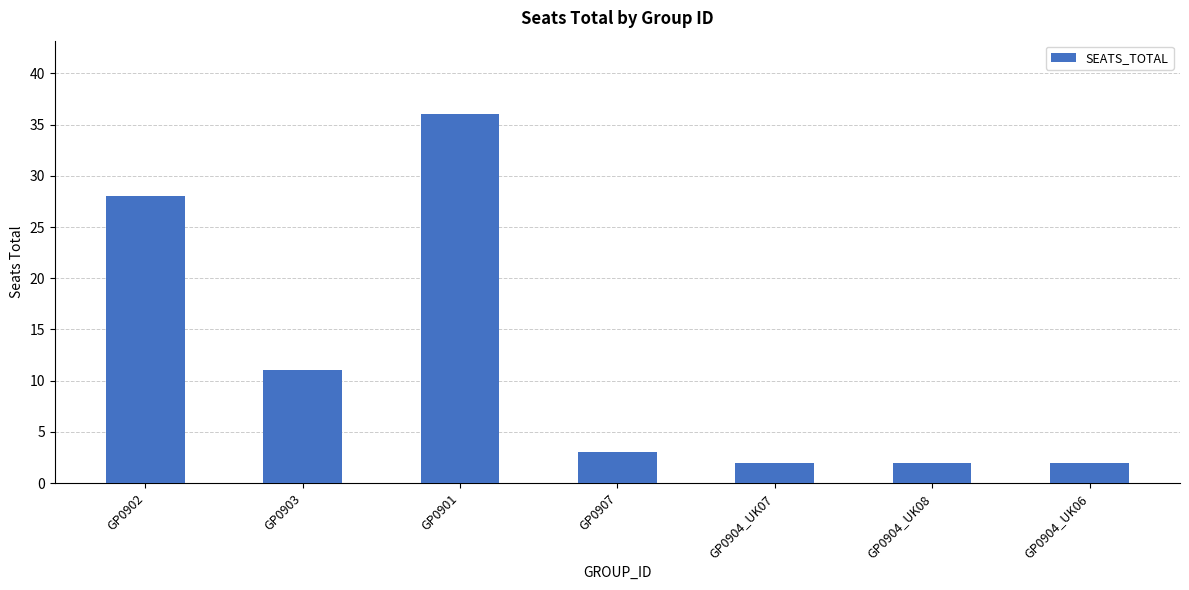

What is the change in value from GP0903 to GP0904_UK08?

-9